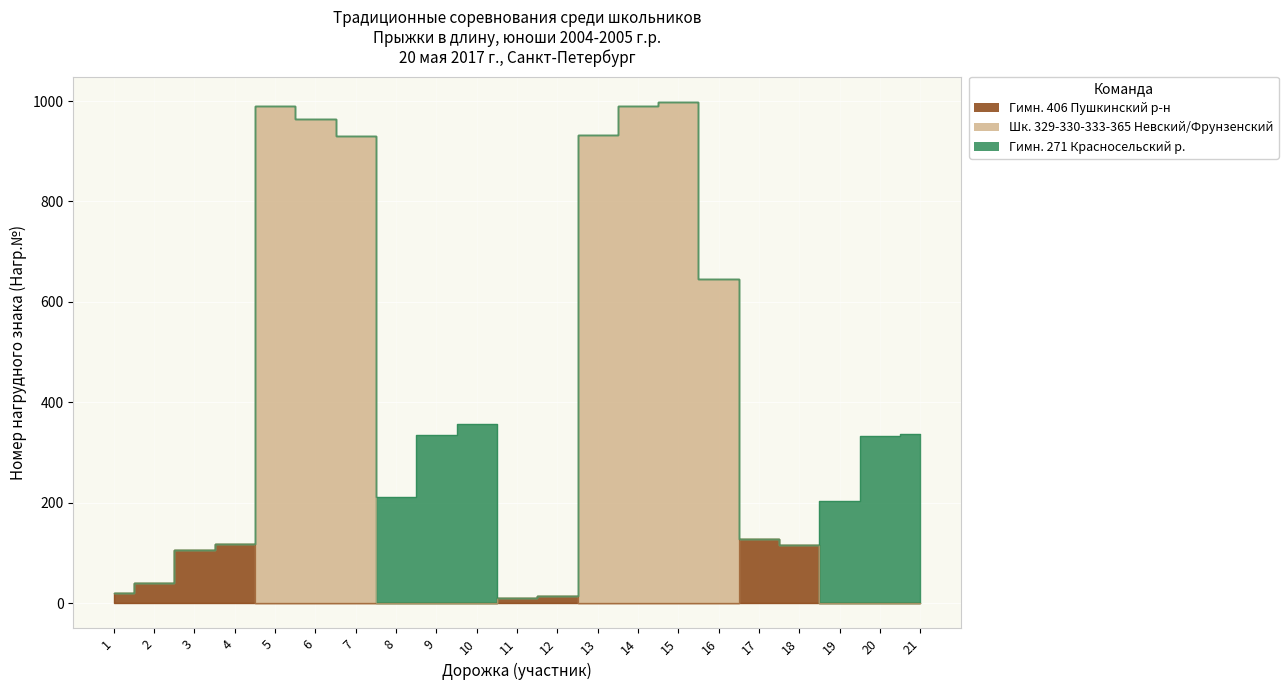

Which label corresponds to the smallest value in the chart?

5